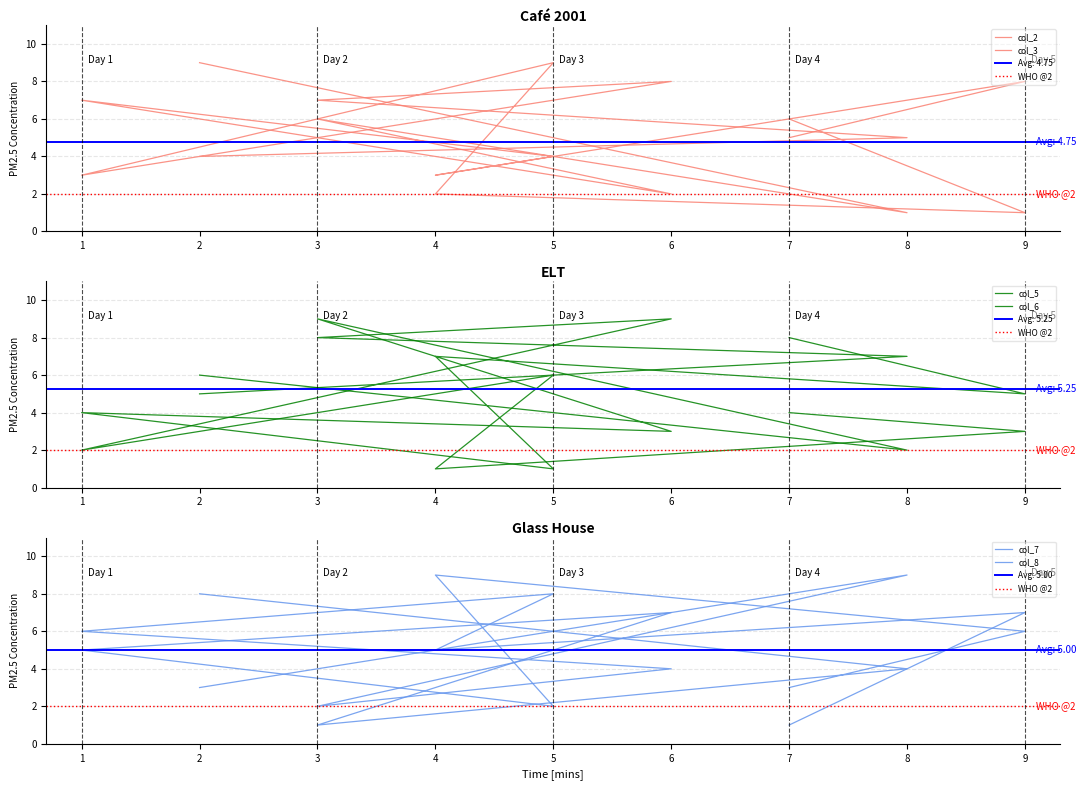

The col_3 series shows 2 at 1. True or false?

False